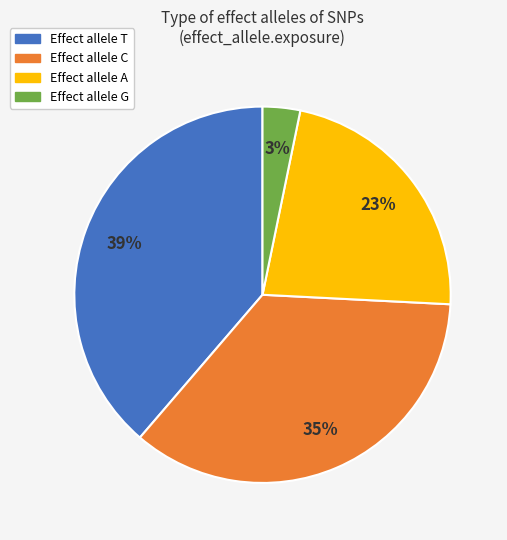

To the nearest percent, what is the average slice percentage?

25%